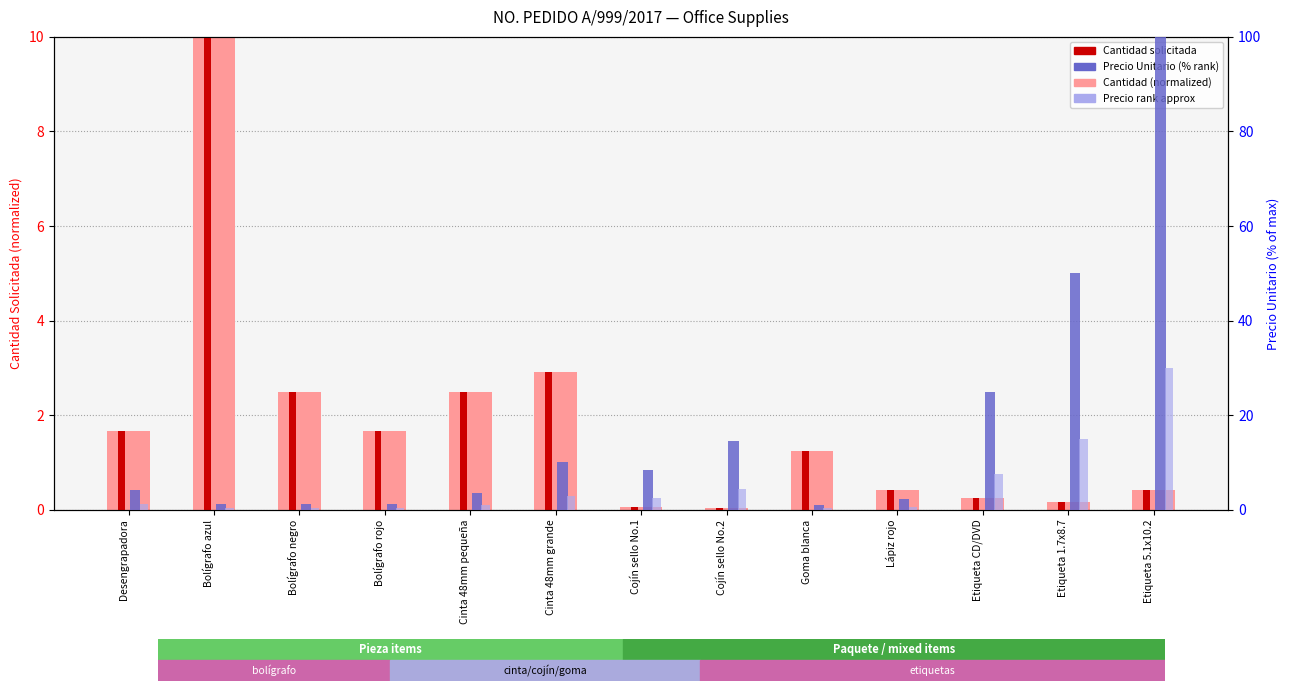

Reading right to left, what are all the values shown in this chart?

Cantidad solicitada: 0.4	0.2	0.2	0.4	1.2	0.1	0.1	2.9	2.5	1.7	2.5	10.0	1.7
Cantidad (highlight): 0.4	0.2	0.2	0.4	1.2	0.1	0.1	2.9	2.5	1.7	2.5	10.0	1.7
Precio Unitario (% of max): 100.0	50.0	25.0	2.2	1.0	14.6	8.5	10.1	3.5	1.2	1.2	1.2	4.1
Precio rank (approx): 30.0	15.0	7.5	0.7	0.3	4.4	2.5	3.0	1.1	0.3	0.3	0.3	1.2